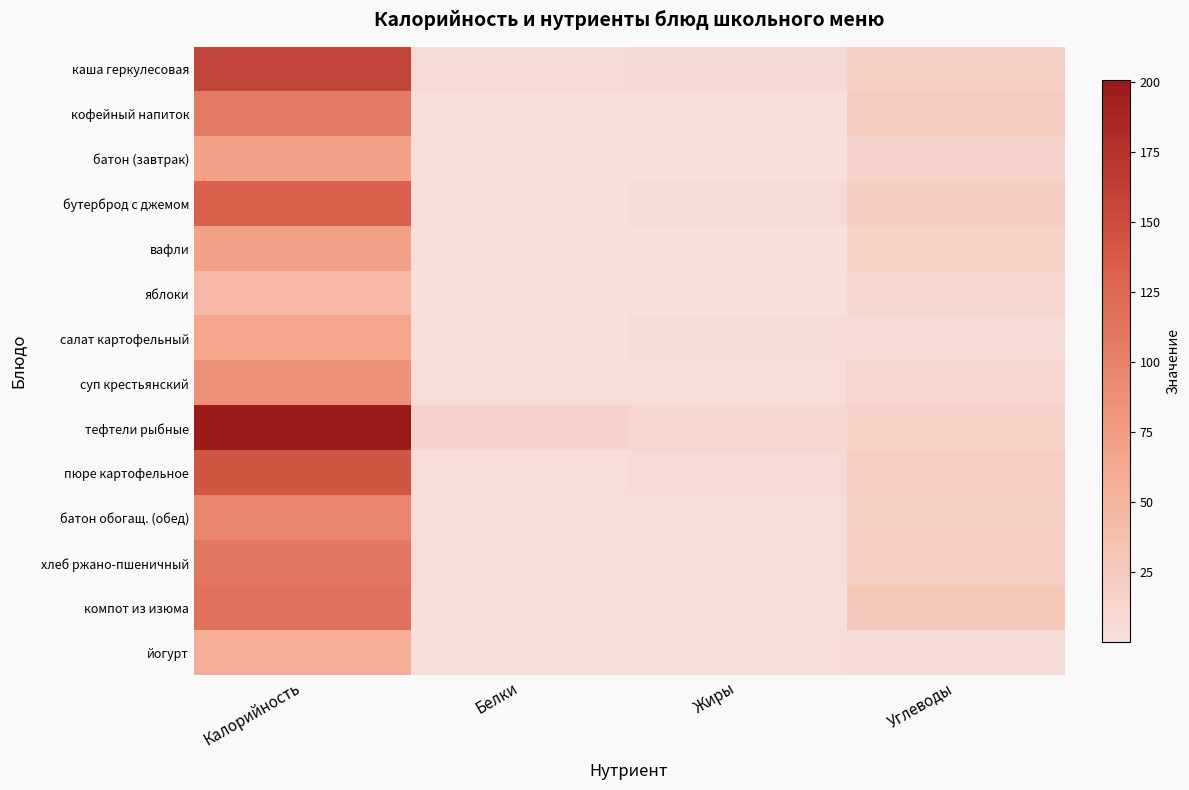

Between Калорийность and Жиры, which series saw the biggest shift?

тефтели рыбные